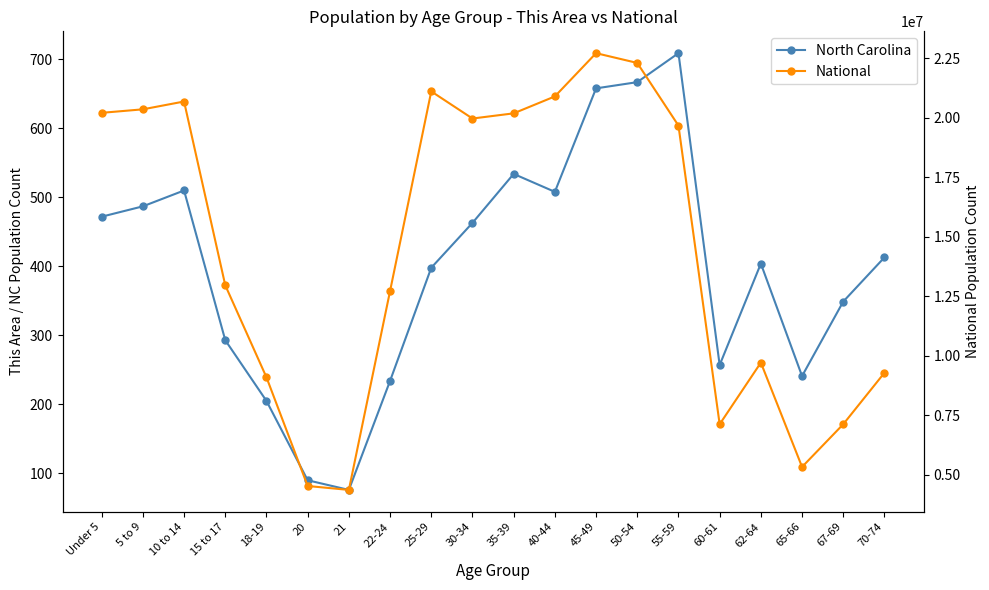

Read the North Carolina value at 15 to 17, to the nearest 50.

300